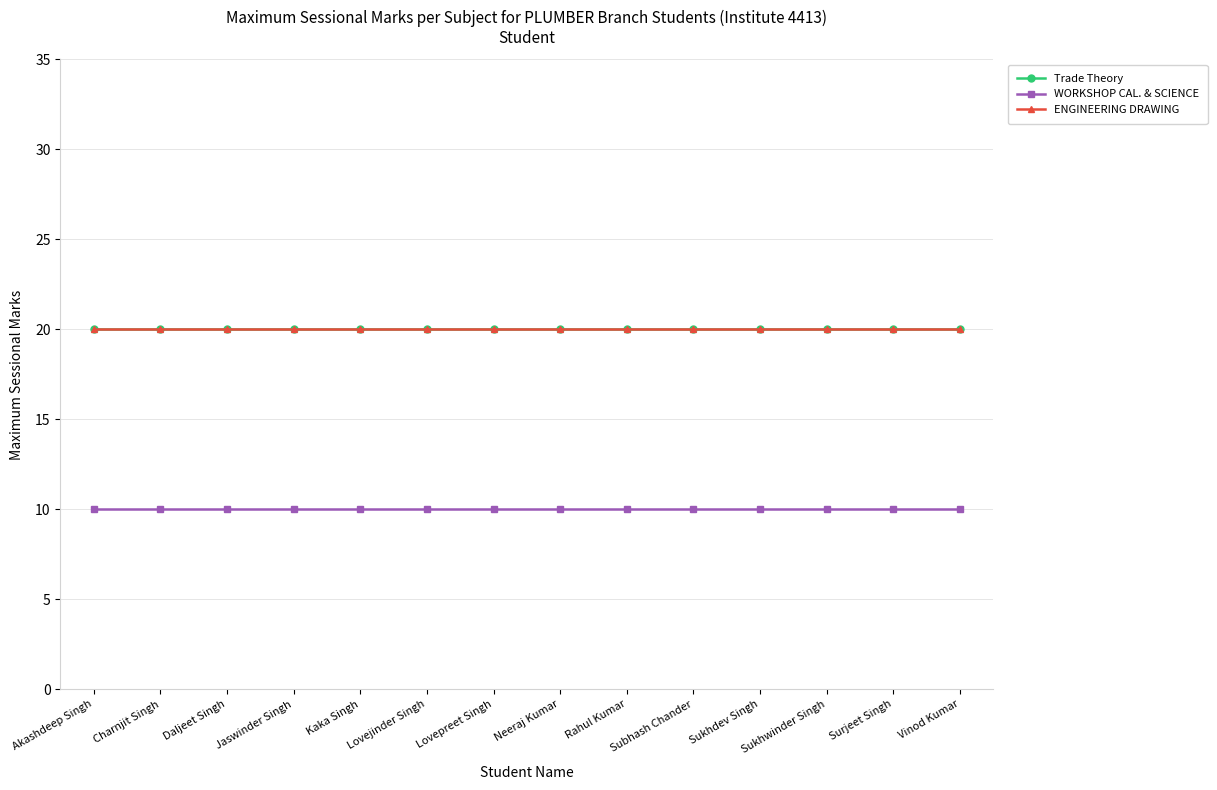

What is the total value across all series at Rahul Kumar?

50